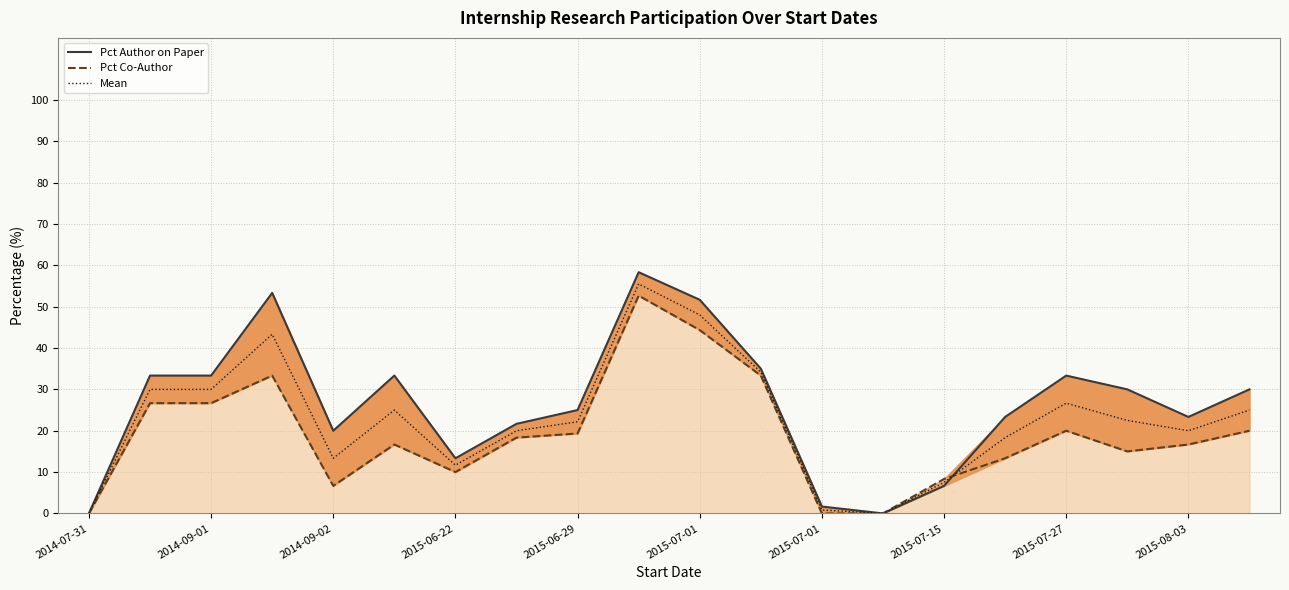

What is the difference between the second highest and minimum values in the Mean series?

48.0